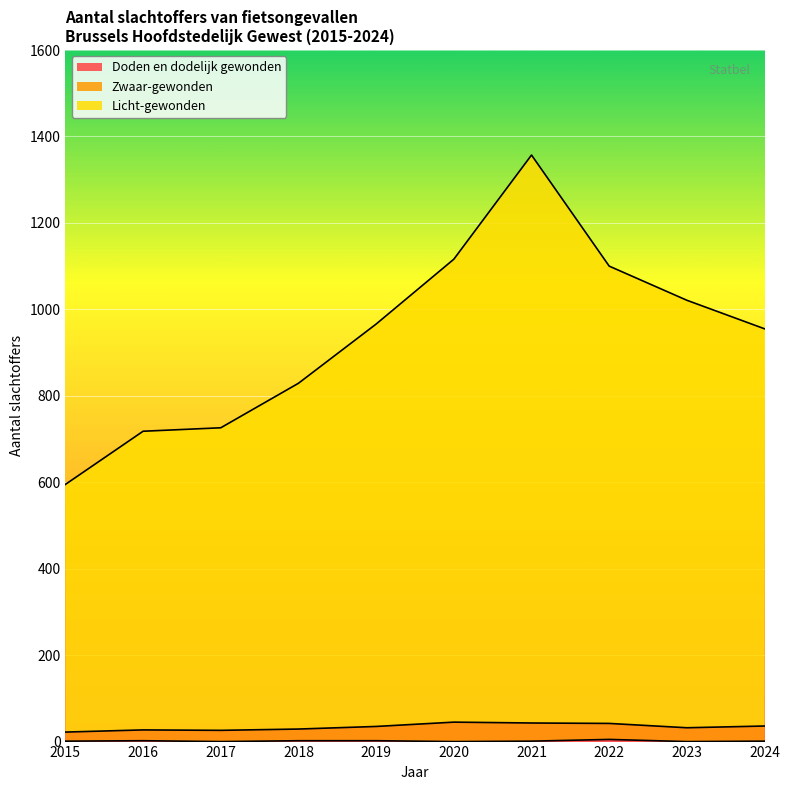

Where is the first local maximum for Zwaar-gewonden?

2016